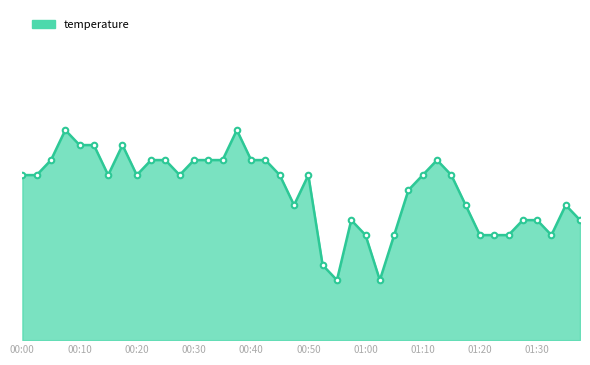

Reading right to left, what are all the values shown in this chart?

01:37=2.4	01:35=2.4	01:32=2.4	01:30=2.4	01:27=2.4	01:25=2.4	01:22=2.4	01:20=2.4	01:17=2.4	01:15=2.4	01:13=2.4	01:10=2.4	01:08=2.4	01:05=2.4	01:03=2.3	01:00=2.4	00:58=2.4	00:55=2.3	00:53=2.3	00:50=2.4	00:48=2.4	00:45=2.4	00:43=2.4	00:40=2.4	00:38=2.4	00:35=2.4	00:33=2.4	00:30=2.4	00:28=2.4	00:25=2.4	00:23=2.4	00:20=2.4	00:18=2.4	00:15=2.4	00:13=2.4	00:10=2.4	00:08=2.4	00:05=2.4	00:03=2.4	00:00=2.4